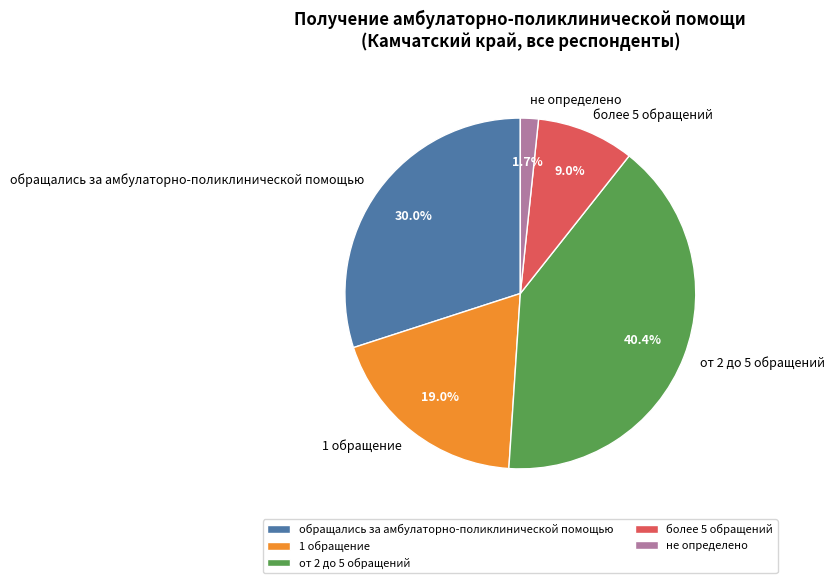

Combined, what portion of the pie is обращались за амбулаторно-поликлинической помощью and не определено?

31.7%